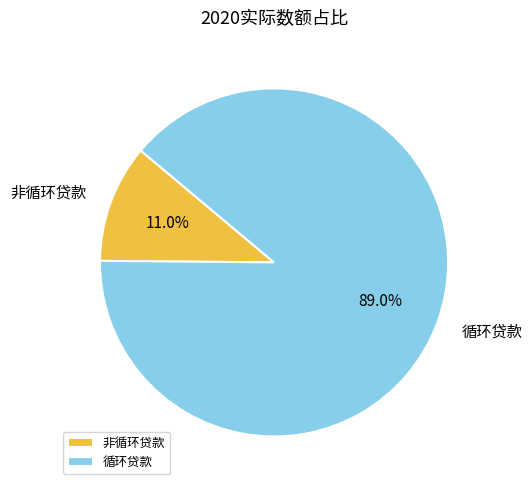

Is the sum of 循环贷款 and 非循环贷款 greater than half?

Yes